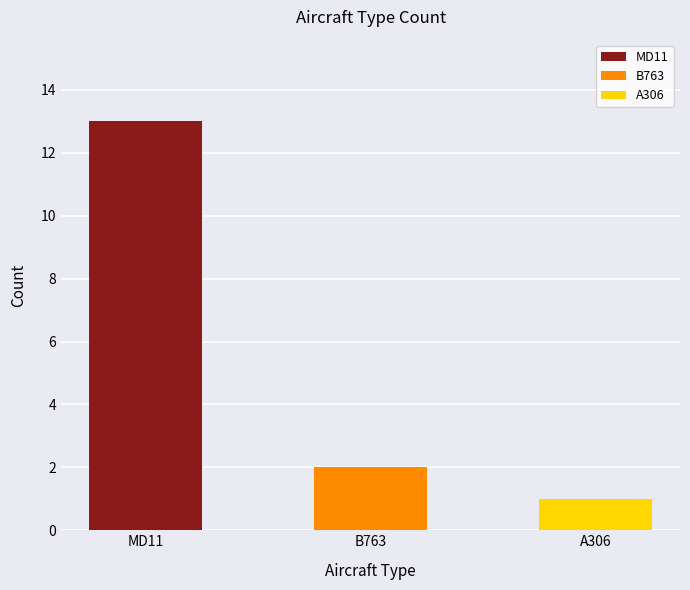

Does the chart contain any negative values?

No